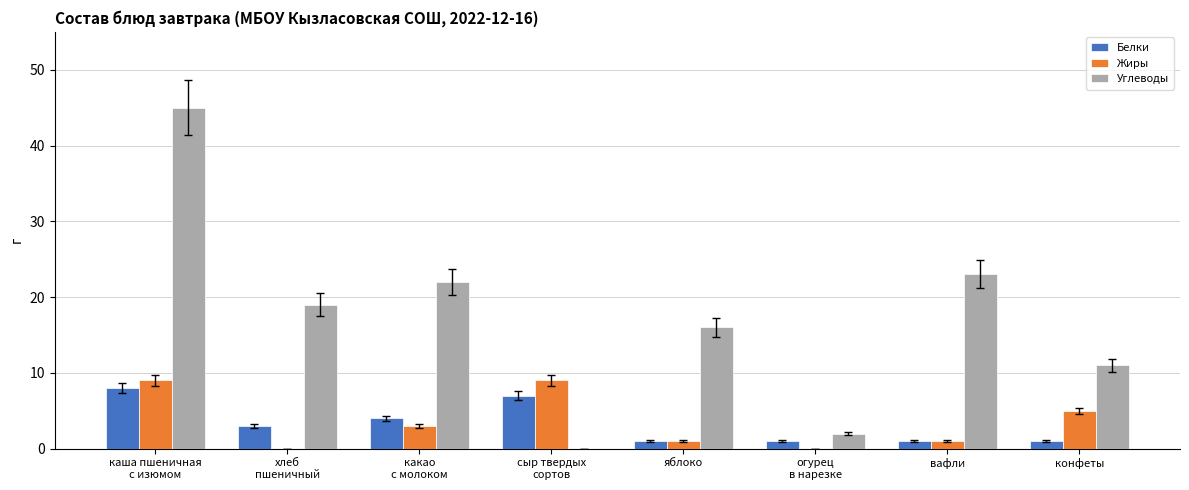

What is the highest value of the Жиры series?

9